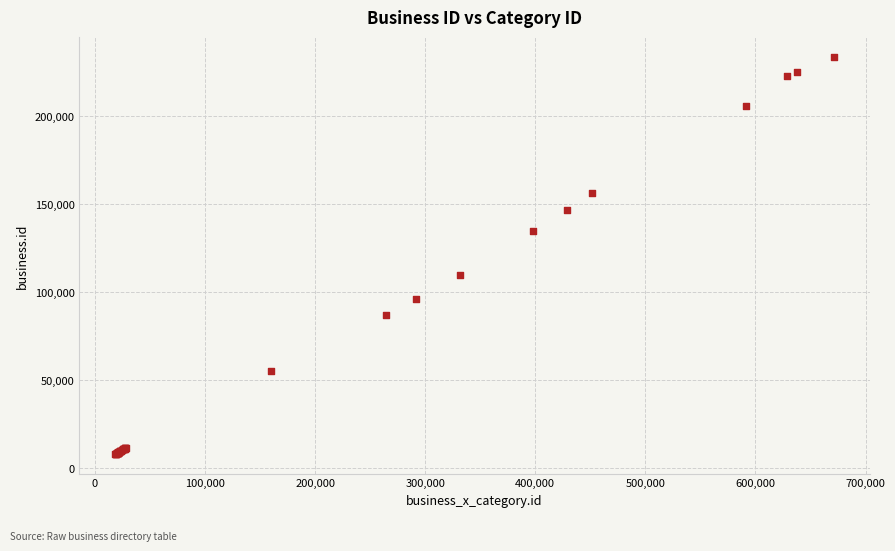

What Y value in the scatter plot is closest to 120755?

109764